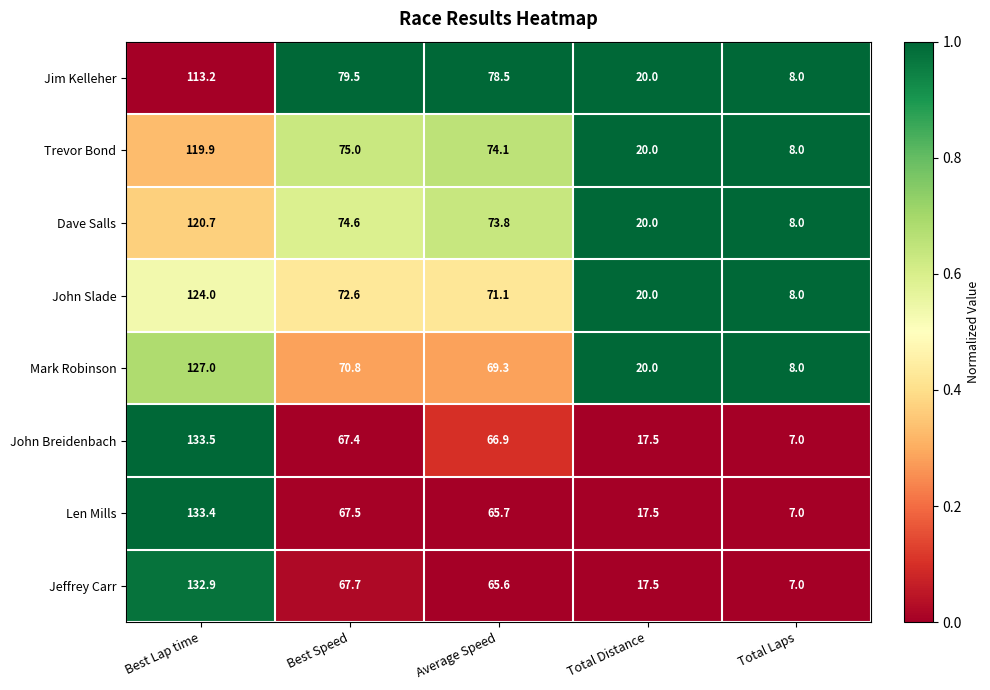

Which series has the largest total across all categories?

Jim Kelleher